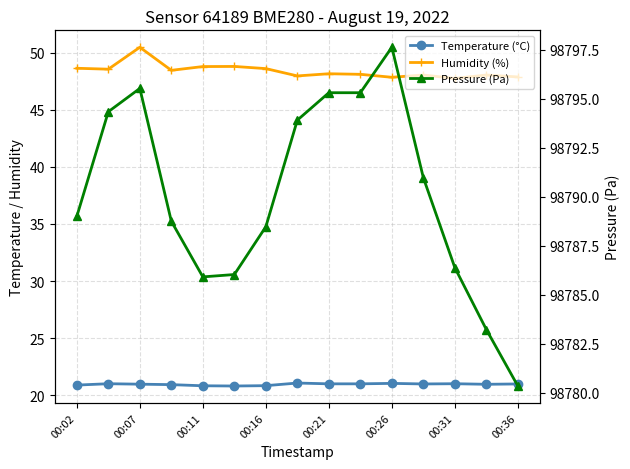

Is the value of Pressure (Pa) at 00:16 greater than the value of Humidity (%) at 13?

Yes